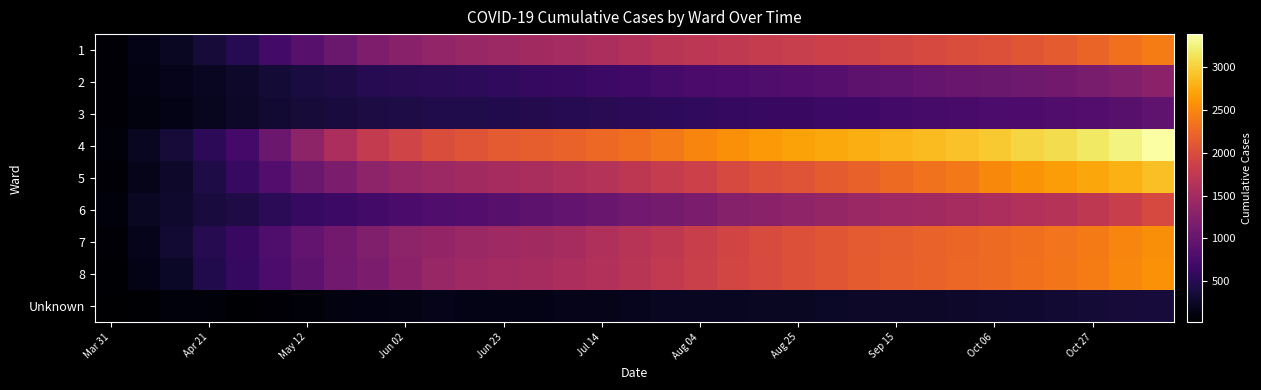

Reading left to right, what are all the values shown in this chart?

1: 65	160	243	359	503	710	880	1032	1178	1270	1352	1403	1447	1479	1516	1565	1614	1678	1709	1752	1782	1819	1851	1880	1917	1954	1992	2036	2085	2144	2220	2329	2413
2: 60	134	183	234	284	352	403	442	509	517	533	550	564	590	621	662	698	742	762	791	810	843	874	917	953	983	1011	1032	1069	1090	1140	1204	1301
3: 70	104	161	215	270	326	357	382	411	428	446	457	469	481	500	518	543	559	573	601	620	639	664	678	709	740	757	774	797	822	848	883	952
4: 85	223	361	543	727	1044	1328	1569	1771	1889	1999	2072	2127	2165	2202	2252	2316	2389	2483	2564	2626	2687	2728	2768	2821	2865	2898	2952	3032	3089	3159	3254	3378
5: 76	179	278	429	622	846	1032	1177	1315	1388	1447	1489	1527	1554	1584	1637	1723	1790	1857	1959	2033	2080	2140	2191	2266	2332	2390	2503	2582	2649	2716	2783	2883
6: 101	235	298	387	433	533	616	662	713	768	817	848	882	926	960	1010	1077	1121	1172	1244	1287	1336	1380	1417	1462	1489	1522	1566	1613	1657	1737	1829	1959
7: 60	186	322	492	630	802	960	1091	1204	1310	1371	1415	1453	1482	1525	1584	1665	1738	1820	1901	1981	2042	2091	2131	2167	2204	2232	2267	2317	2353	2402	2477	2548
8: 44	168	259	458	597	775	925	1078	1174	1300	1402	1454	1493	1522	1561	1618	1686	1760	1840	1914	1975	2029	2092	2144	2184	2211	2240	2276	2329	2357	2410	2488	2579
Unknown: 25	51	92	89	40	73	83	118	131	146	170	159	166	166	173	180	207	222	227	233	240	247	257	261	264	272	284	291	308	337	341	354	366